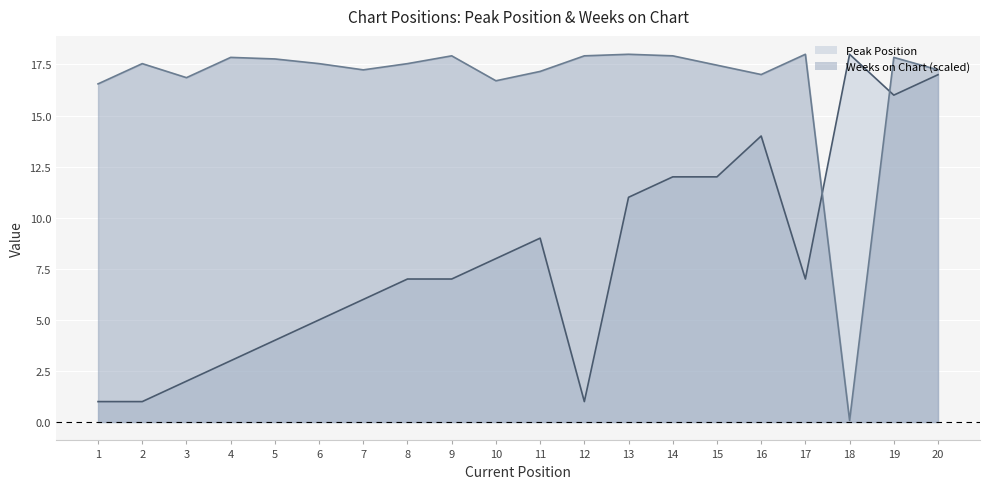

Where do Peak Position and Weeks on Chart first cross each other?

17 and 18